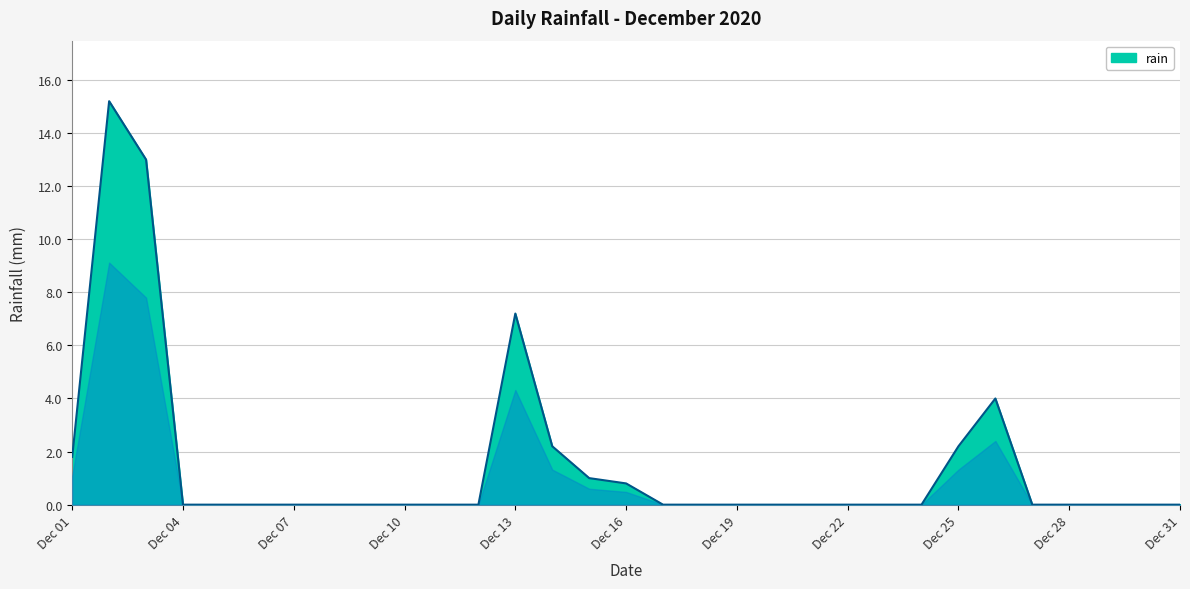

What is the greatest value displayed?

15.2